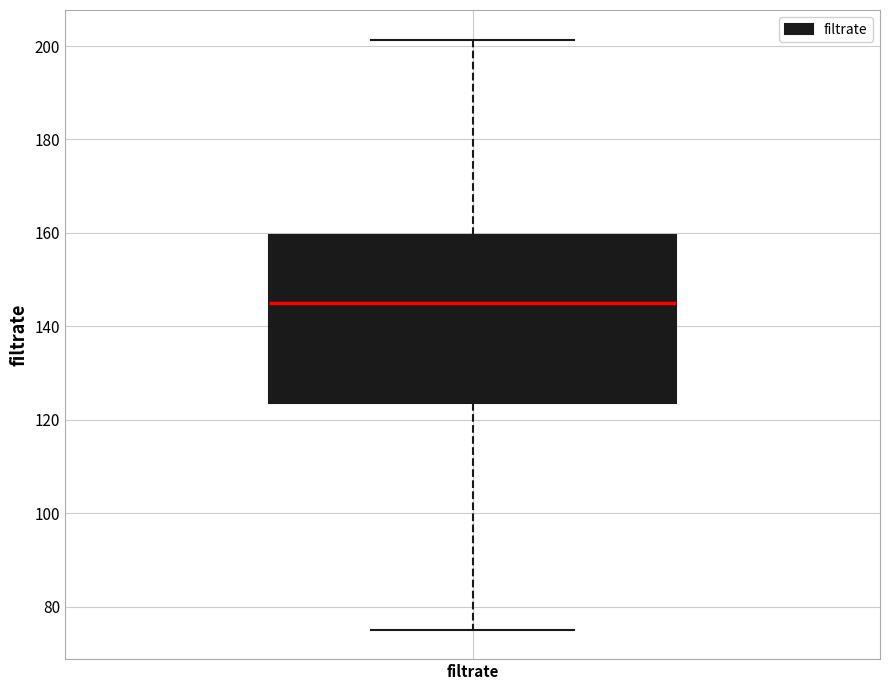

Where does the upper whisker of the box for filtrate end on the y-axis? The values are not printed on the chart, so give them approximately, as read against the axis.

202